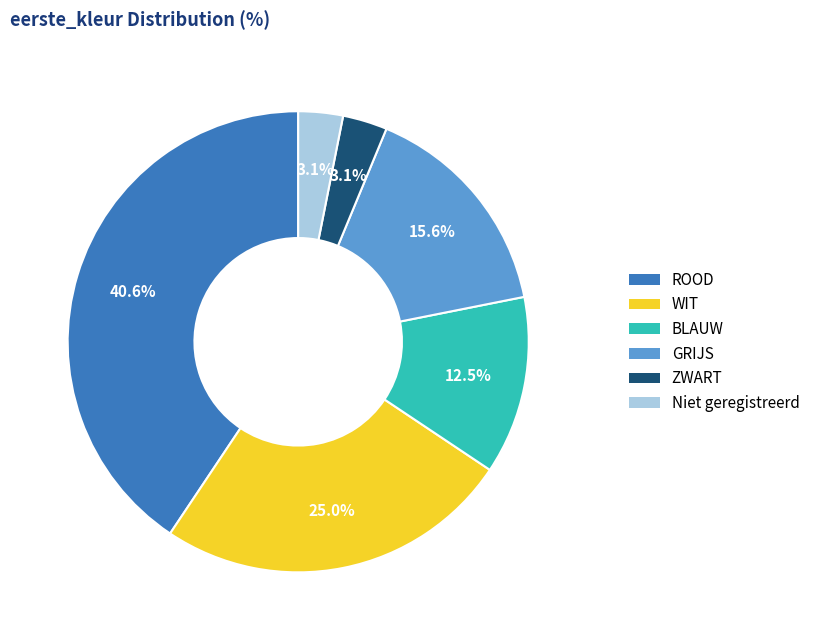

Which has a higher value, BLAUW or ZWART?

BLAUW